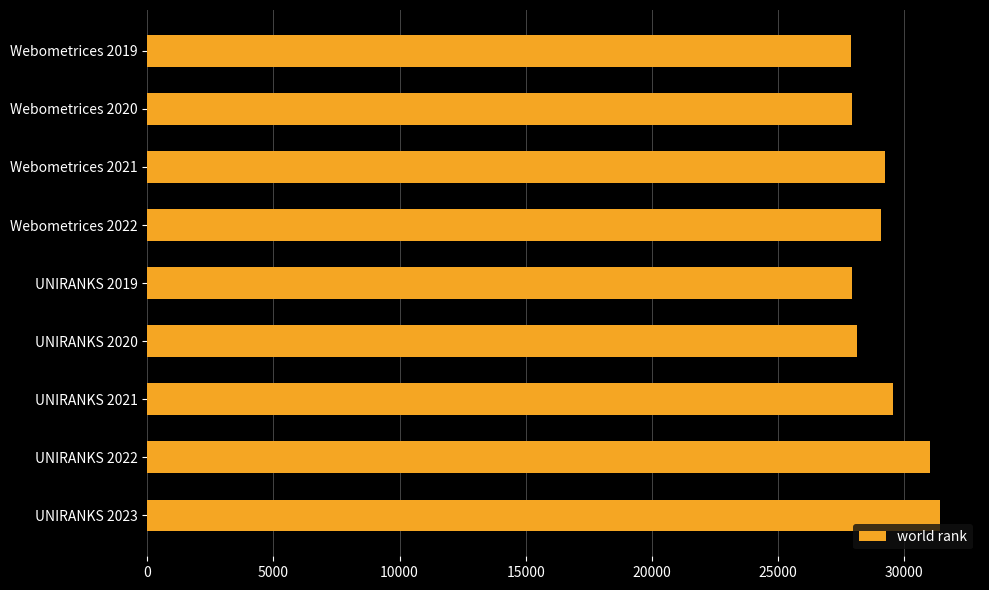

At which label is the value closest to 29664?

UNIRANKS 2021